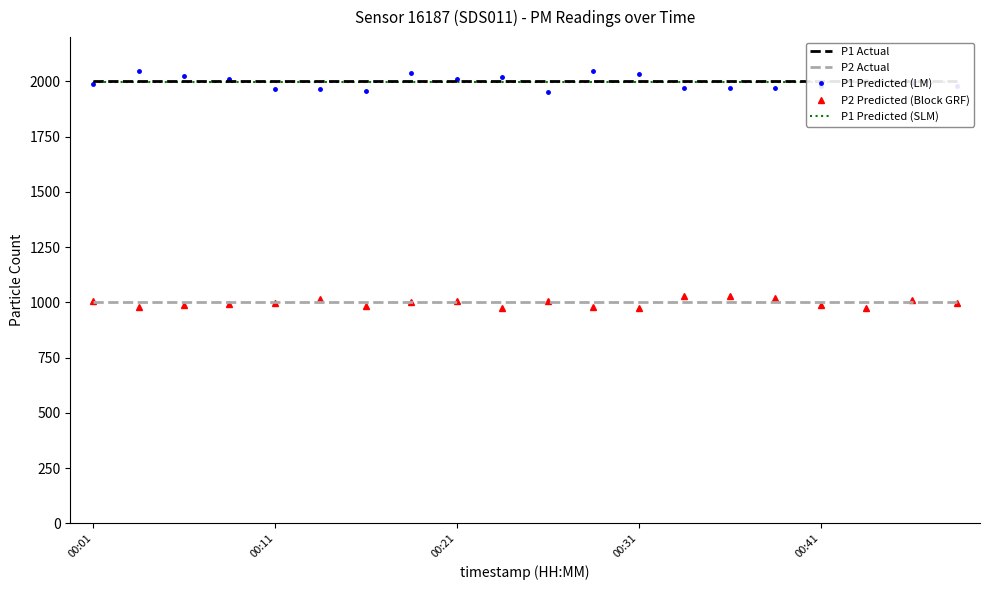

True or false: P2 Actual and P1 Predicted (LM) cross at least once.

False